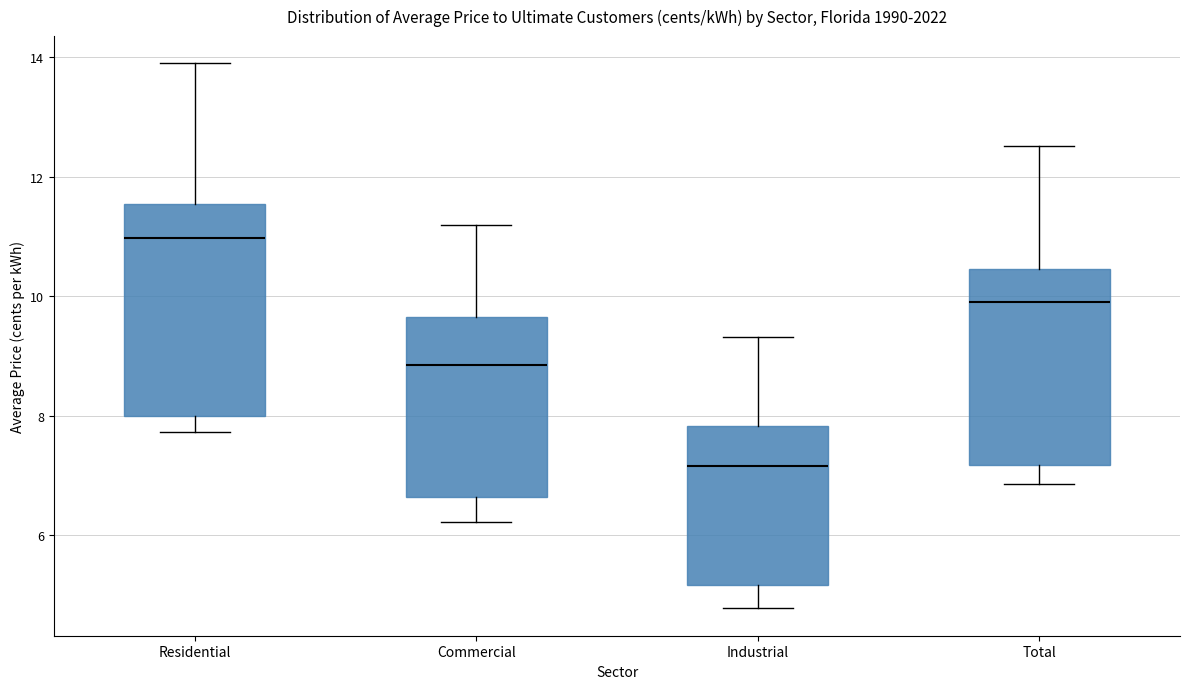

Reading left to right, transcribe this box plot: for each box, give where its median line is, the range the box spans, and where its two whiskers end, as read against the y-axis. The values are not printed on the chart, so give them approximately, as read against the axis.

Residential: median 11.0, box 8.0 to 11.6, whiskers 7.8 to 14.0
Commercial: median 8.8, box 6.6 to 9.6, whiskers 6.2 to 11.2
Industrial: median 7.2, box 5.2 to 7.8, whiskers 4.8 to 9.4
Total: median 10.0, box 7.2 to 10.4, whiskers 6.8 to 12.6